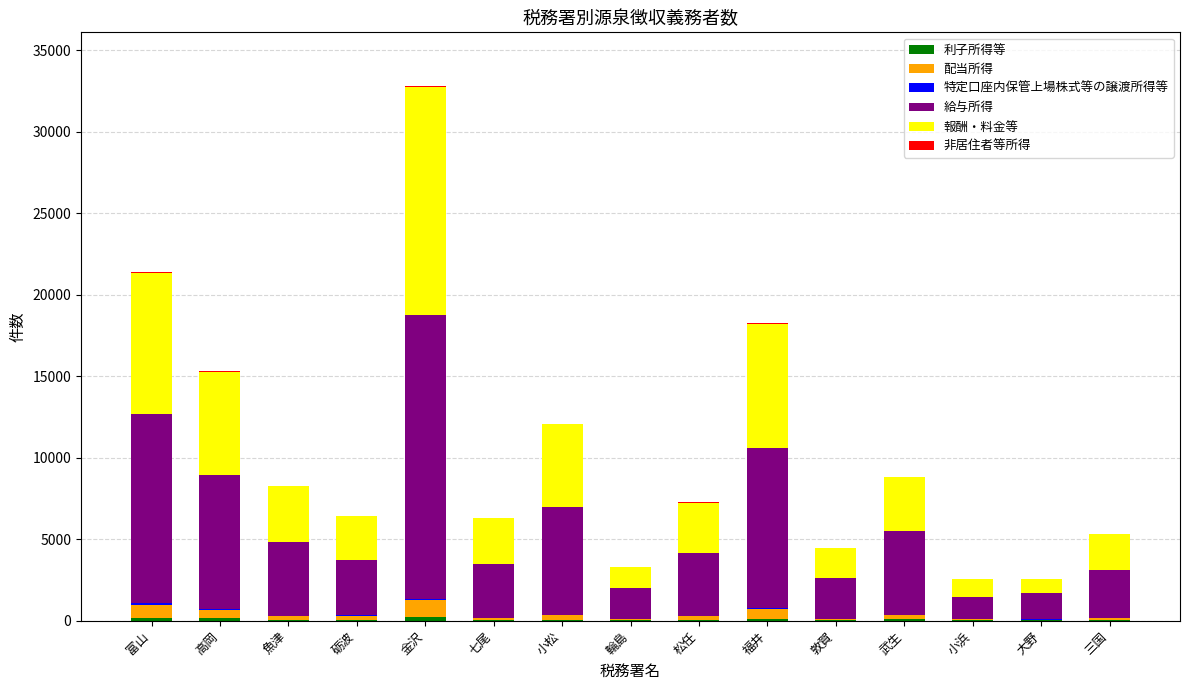

At which category is the sum across all series the highest?

金沢